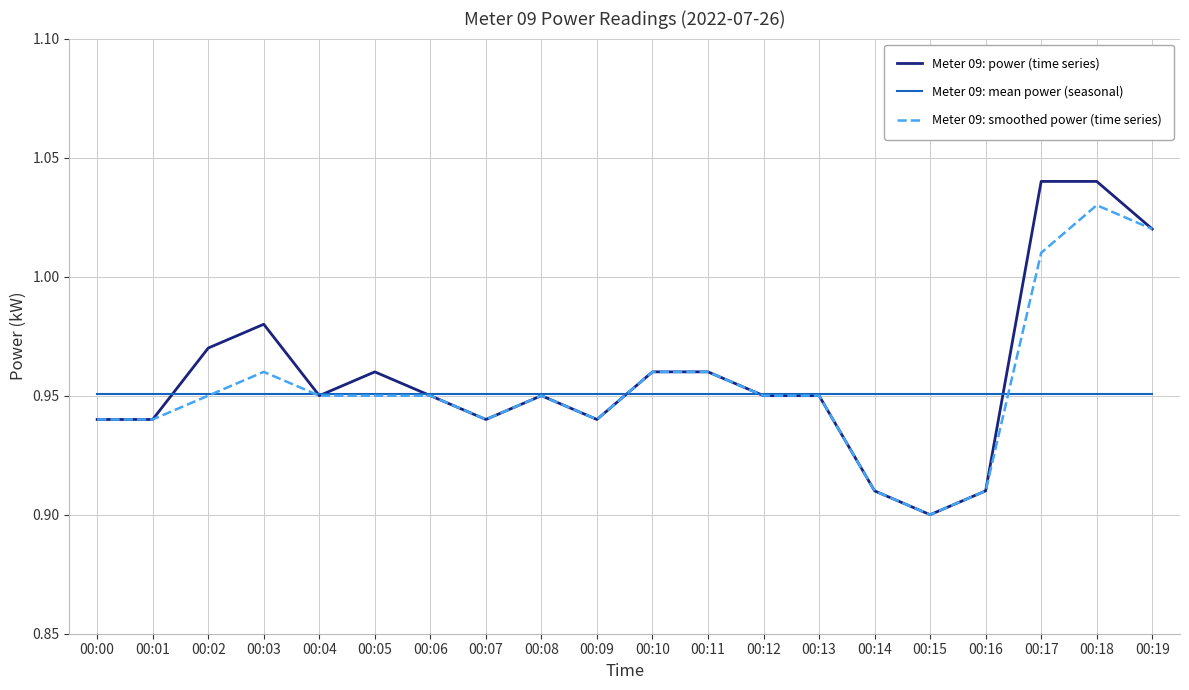

Where is Meter 09: smoothed power (time series) nearest to the value 0?

00:15